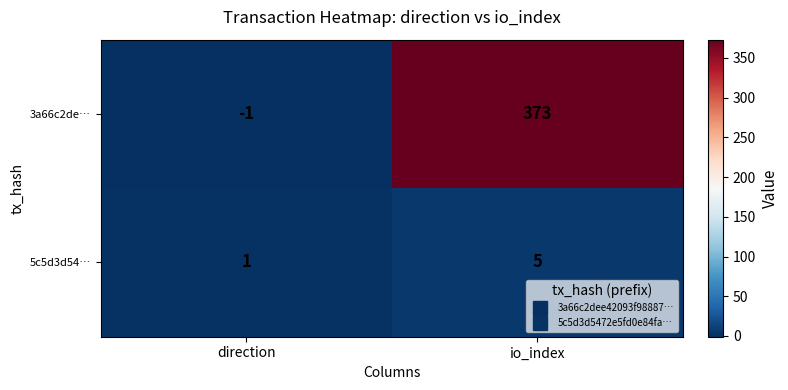

True or false: 3a66c2de… has a value of 0 at direction.

False